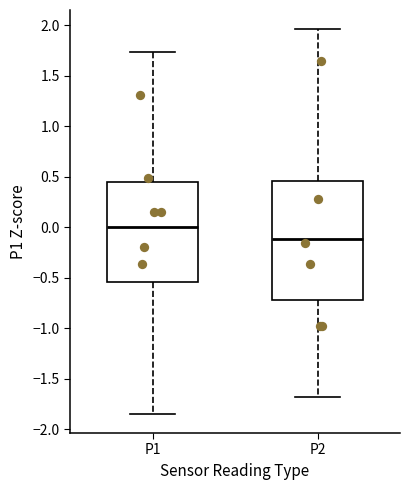

Reading left to right, transcribe this box plot: for each box, give where its median line is, the range the box spans, and where its two whiskers end, as read against the y-axis. The values are not printed on the chart, so give them approximately, as read against the axis.

P1: median 0.00, box -0.55 to 0.45, whiskers -1.85 to 1.75
P2: median -0.10, box -0.70 to 0.45, whiskers -1.70 to 1.95